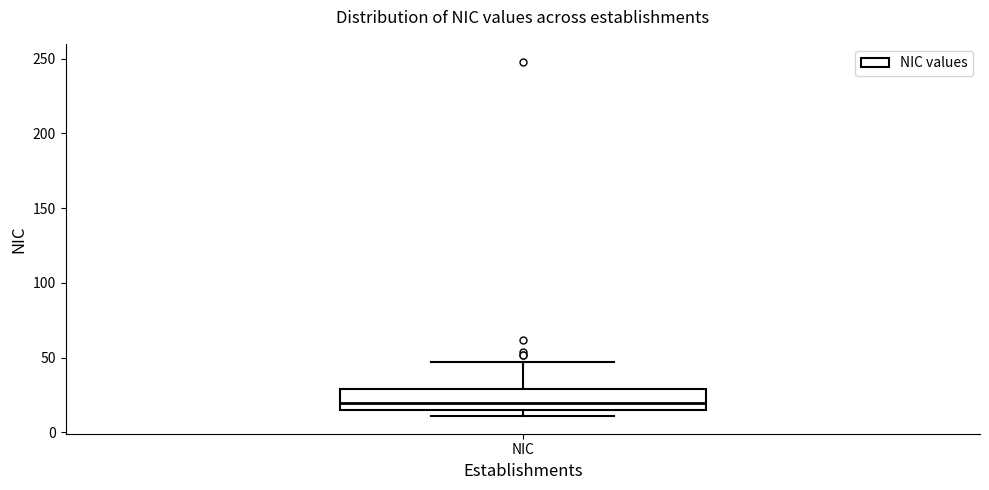

Transcribe this box plot: give where the median line is, the range the box spans, and where the two whiskers end, as read against the y-axis. The values are not printed on the chart, so give them approximately, as read against the axis.

median 20, box 15 to 30, whiskers 10 to 45